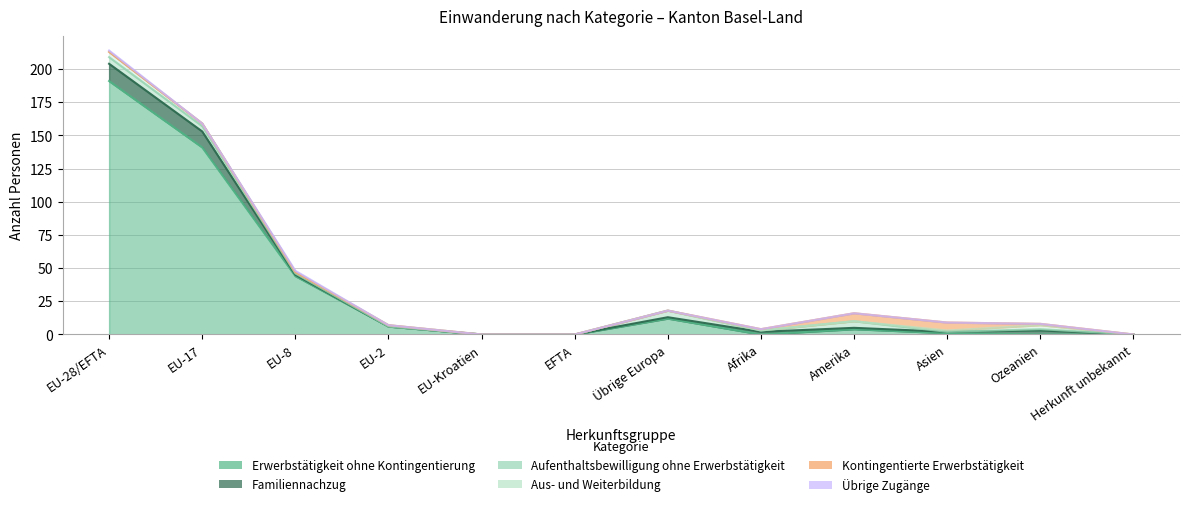

What is the total value across all series at EU-8?

48